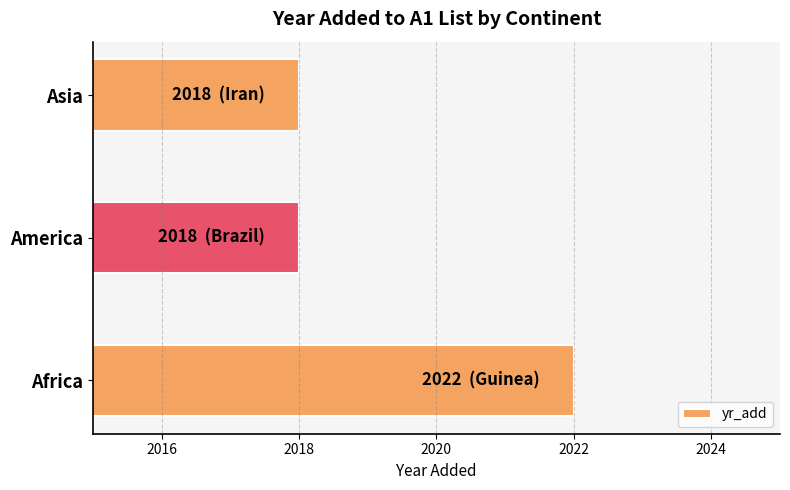

The value at Asia is 3131. True or false?

False